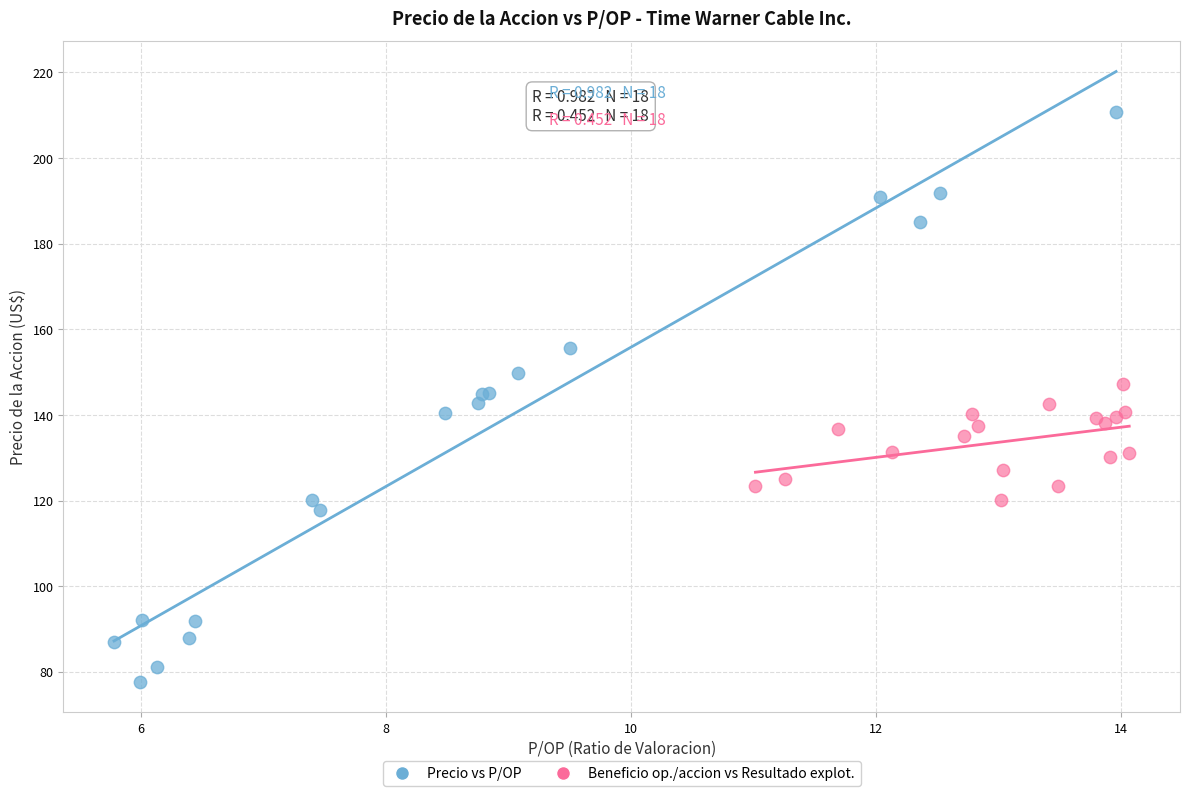

Which series reaches the maximum Y coordinate?

Precio vs P/OP